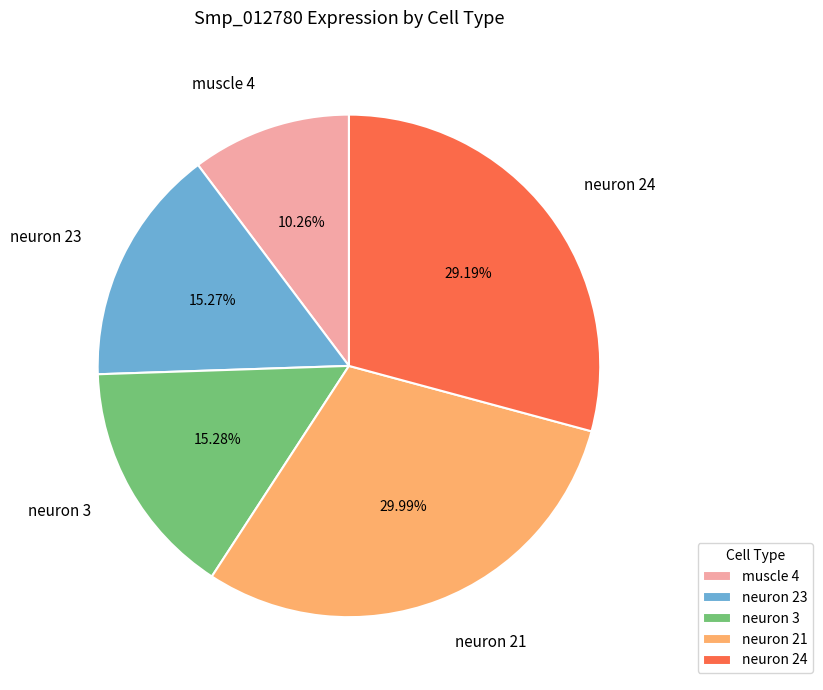

How many slices are in this pie chart?

5